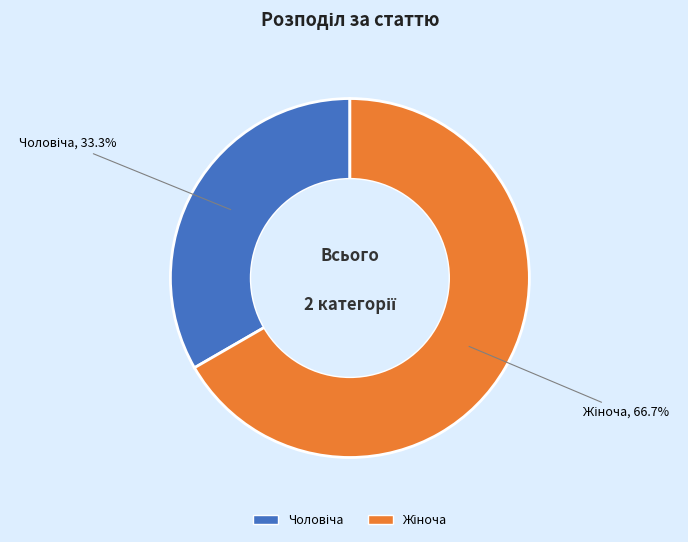

To the nearest percent, what is the average slice percentage?

50%